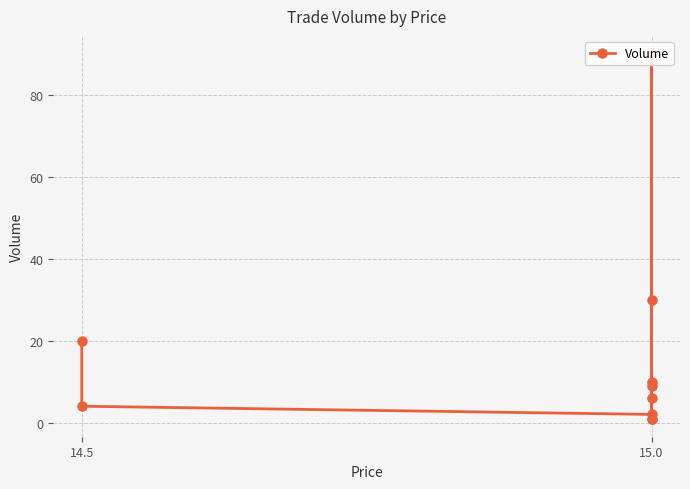

How many interior local valleys (lower than both neighbors) does the data have?

3